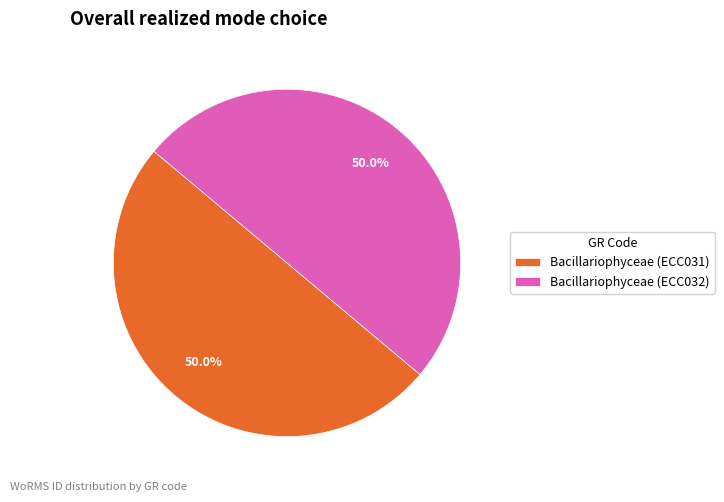

True or false: Bacillariophyceae (ECC031) accounts for 50% of the total.

True